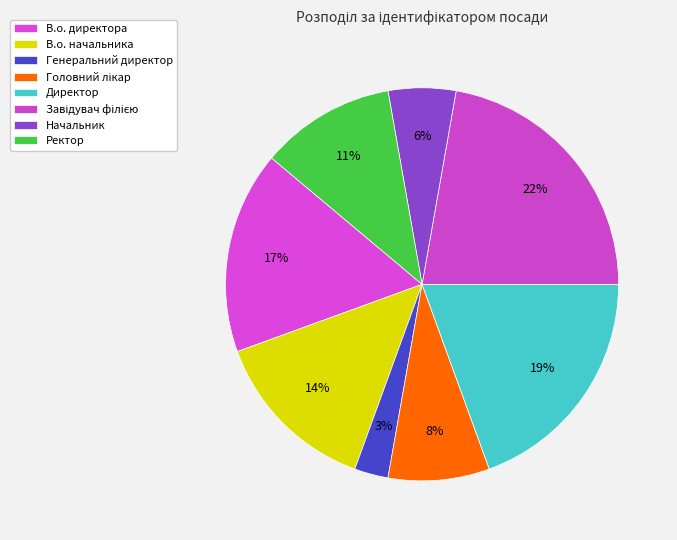

True or false: В.о. начальника accounts for 27% of the total.

False